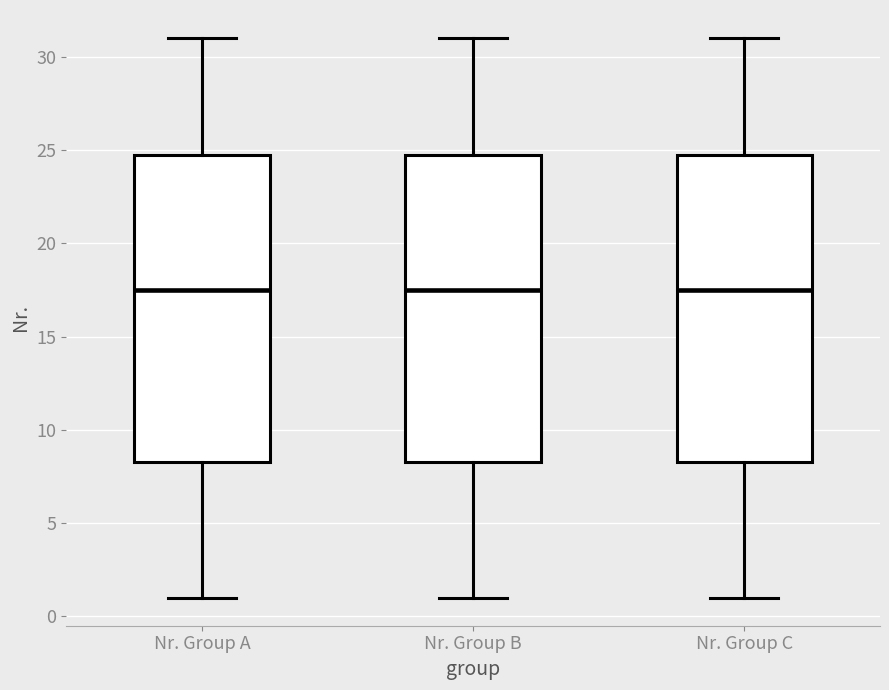

Reading left to right, transcribe this box plot: for each box, give where its median line is, the range the box spans, and where its two whiskers end, as read against the y-axis. The values are not printed on the chart, so give them approximately, as read against the axis.

Nr. Group A: median 17.5, box 8.5 to 25.0, whiskers 1.0 to 31.0
Nr. Group B: median 17.5, box 8.5 to 25.0, whiskers 1.0 to 31.0
Nr. Group C: median 17.5, box 8.5 to 25.0, whiskers 1.0 to 31.0